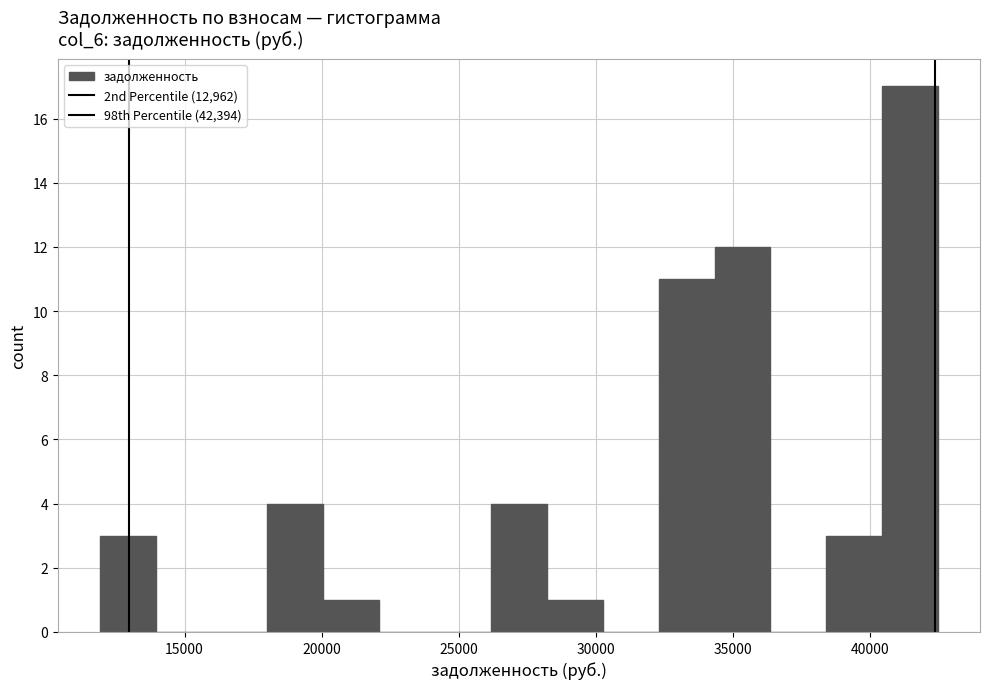

What is the height of the bar covering 12000 to 14000 on the x-axis? Neither the bar edges nor the heights are printed on the chart, so give them approximately, as read against the axes.

3